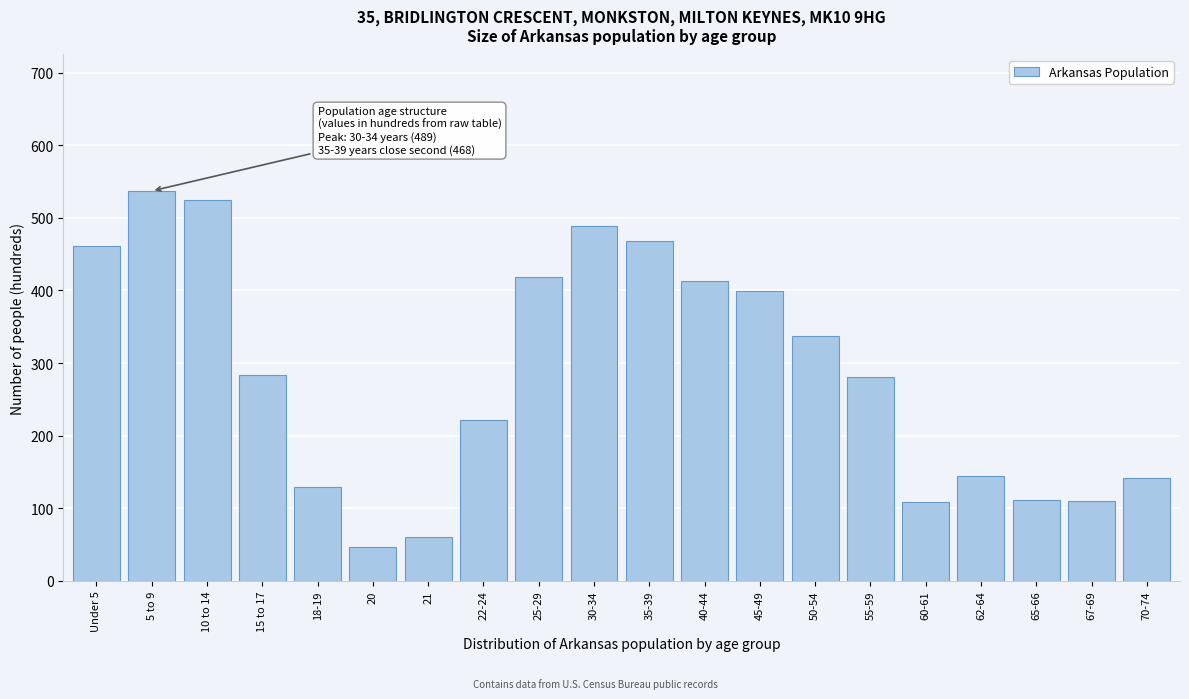

The chart shows a value of 399 at 45-49. True or false?

True